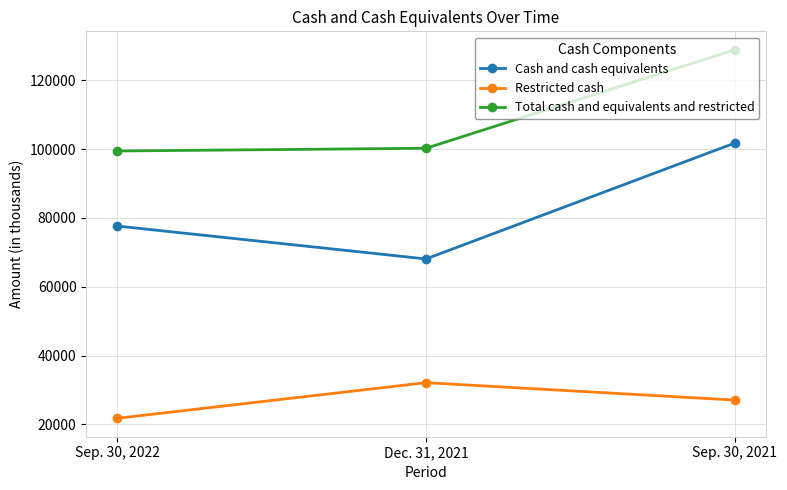

Is the value of Cash and cash equivalents at Sep. 30, 2021 greater than the value of Total cash and equivalents and restricted at Dec. 31, 2021?

Yes